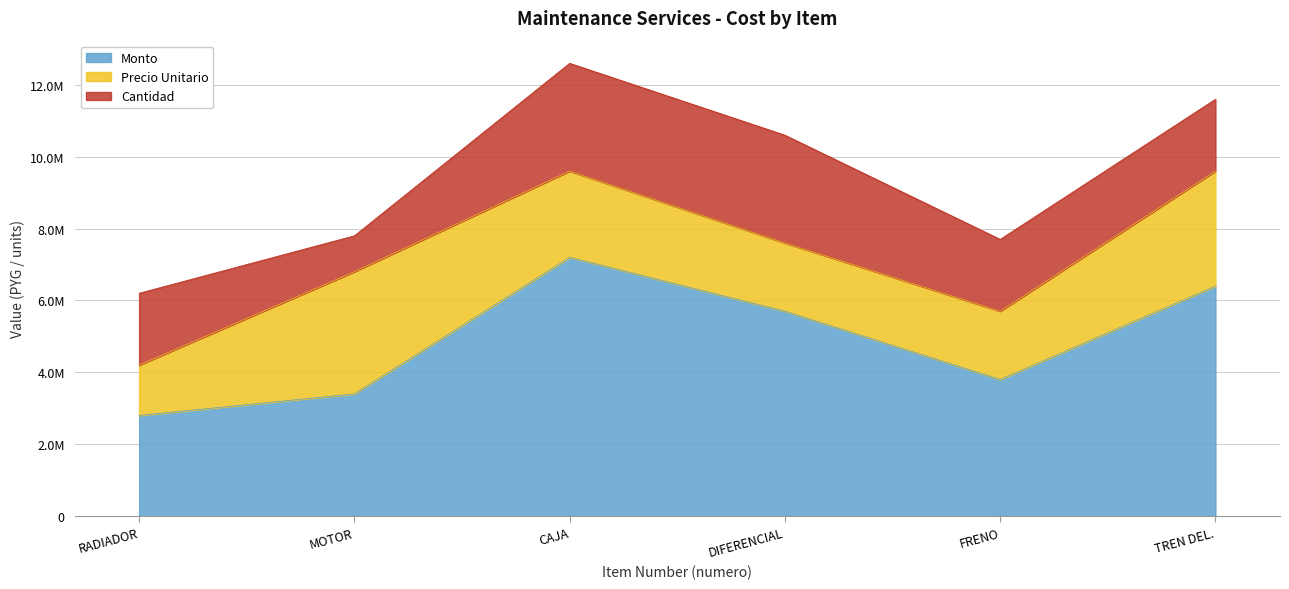

What is the value of the monto point at the 2nd from the left?

3400000